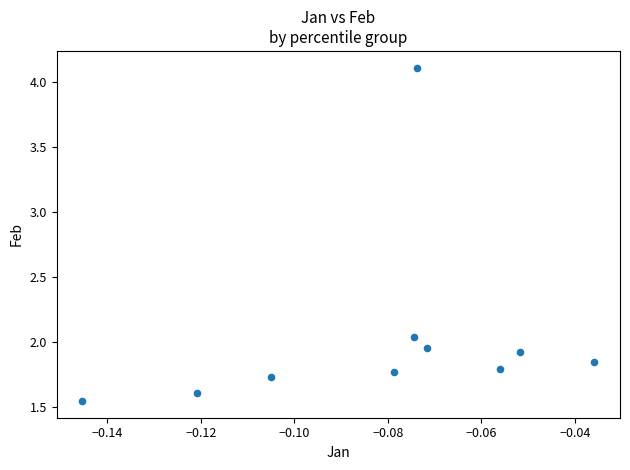

What is the range of Y values (max minus min)?

2.6